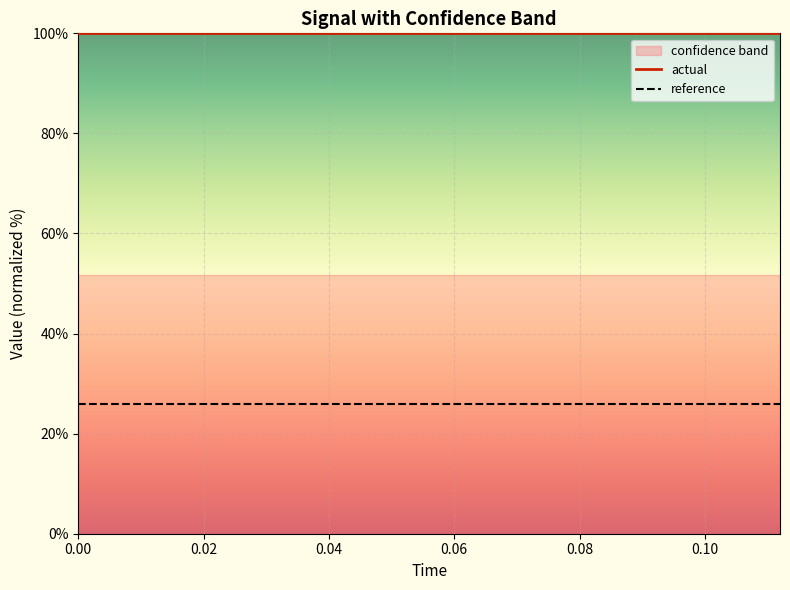

True or false: actual and reference intersect in this chart.

False